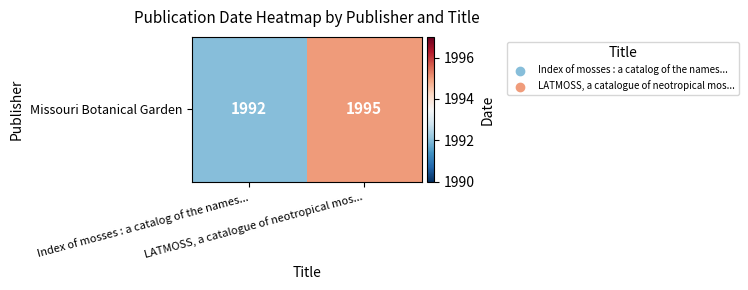

List the labels in order of value, largest first.

LATMOSS, a catalogue of neotropical mos..., Index of mosses : a catalog of the names...